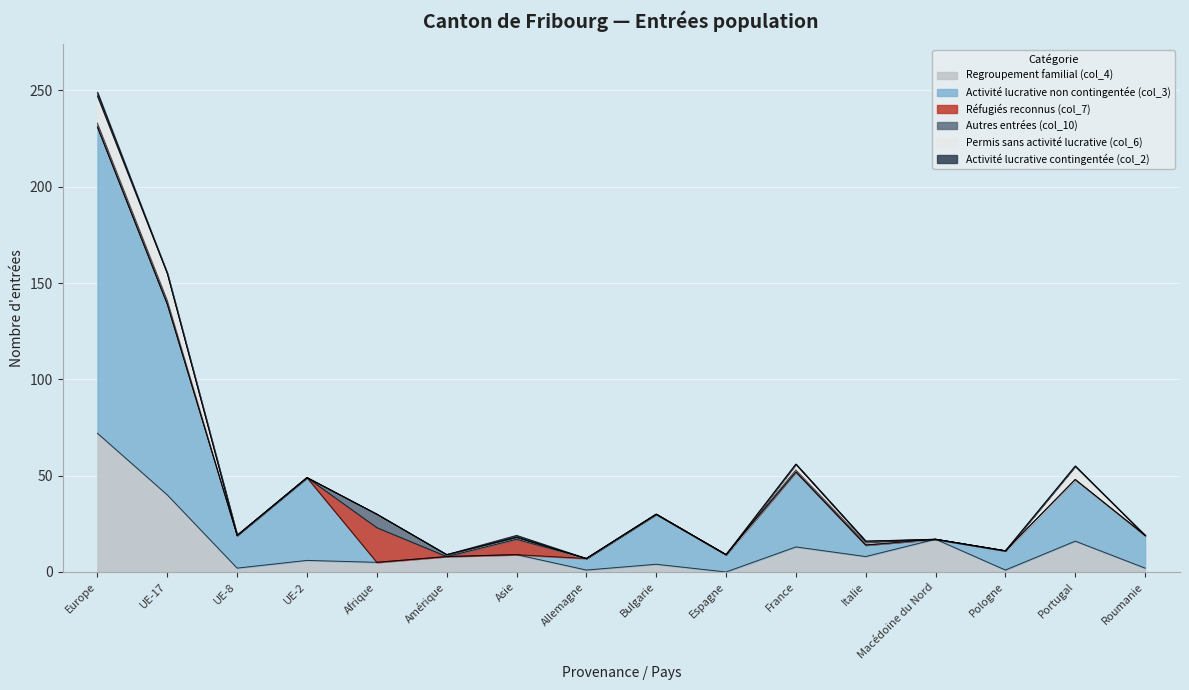

Rank the categories by Regroupement familial (col_4) value from highest to lowest.

Europe, UE-17, Macédoine du Nord, Portugal, France, Asie, Amérique, Italie, UE-2, Afrique, Bulgarie, UE-8, Roumanie, Allemagne, Pologne, Espagne